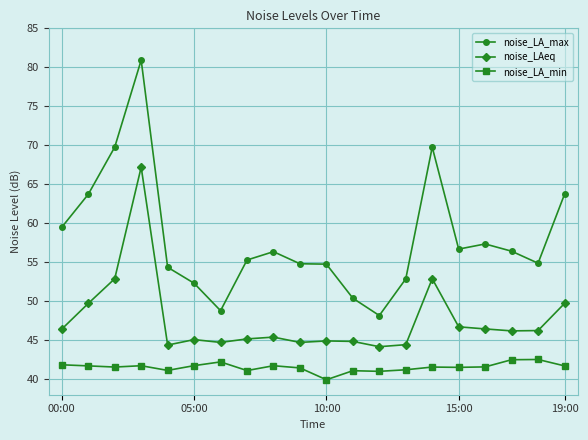

True or false: noise_LA_max and noise_LA_min intersect in this chart.

False